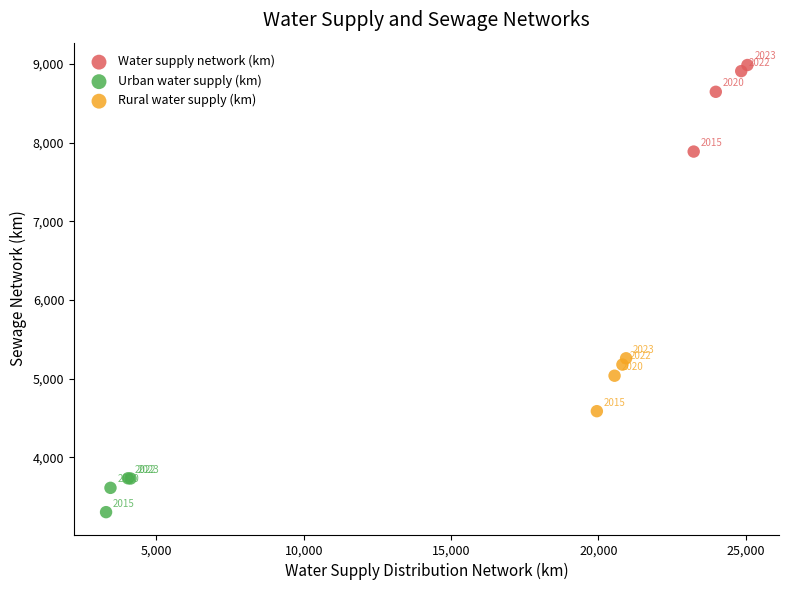

What are all the series names shown in the legend?

Water supply network (km), Urban water supply (km), Rural water supply (km)